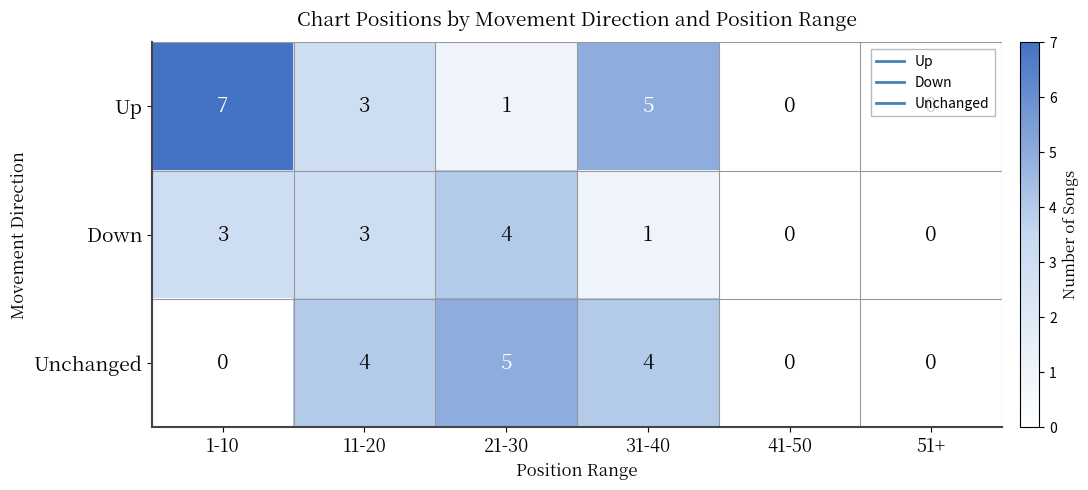

List the series in order of their peak value, lowest first.

Down, Unchanged, Up